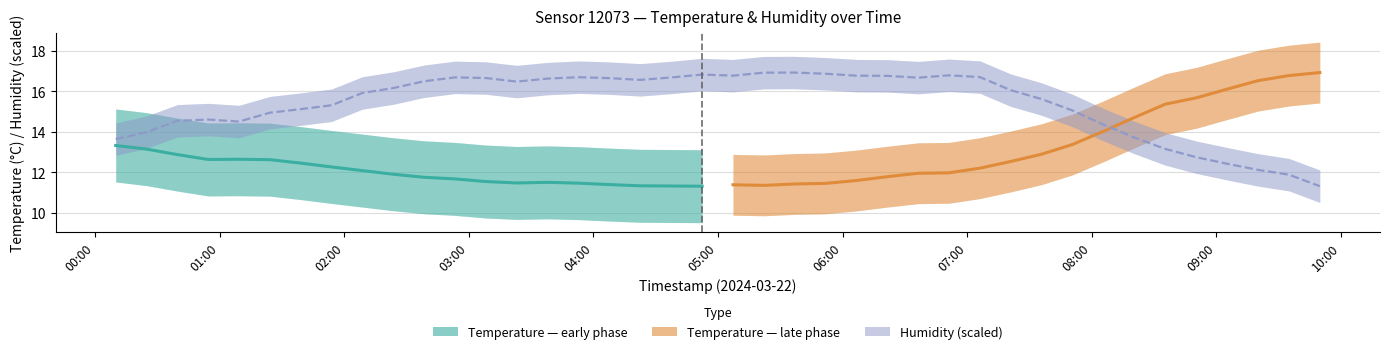

What is the lowest value of the Humidity (scaled) series?

11.3